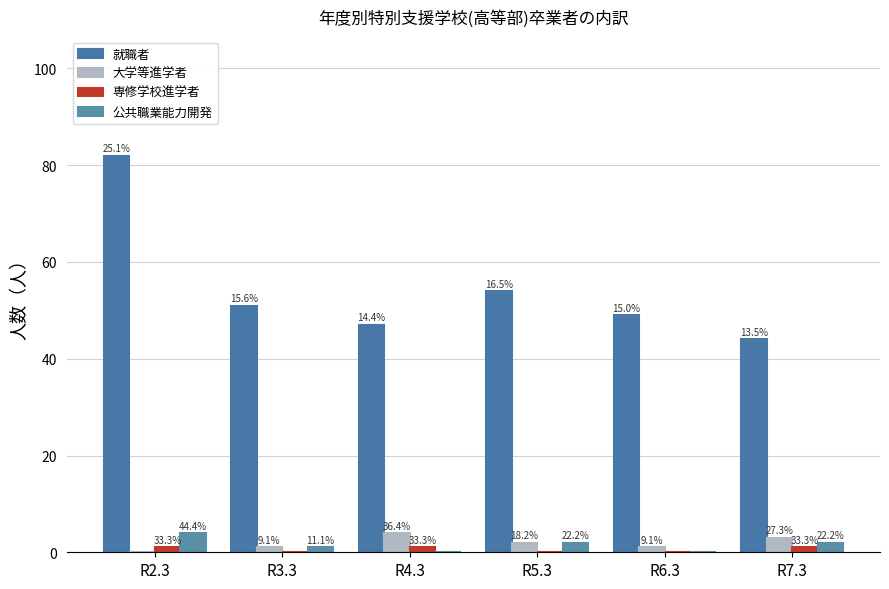

What is the difference between the second highest and minimum values in the 就職者 series?

10